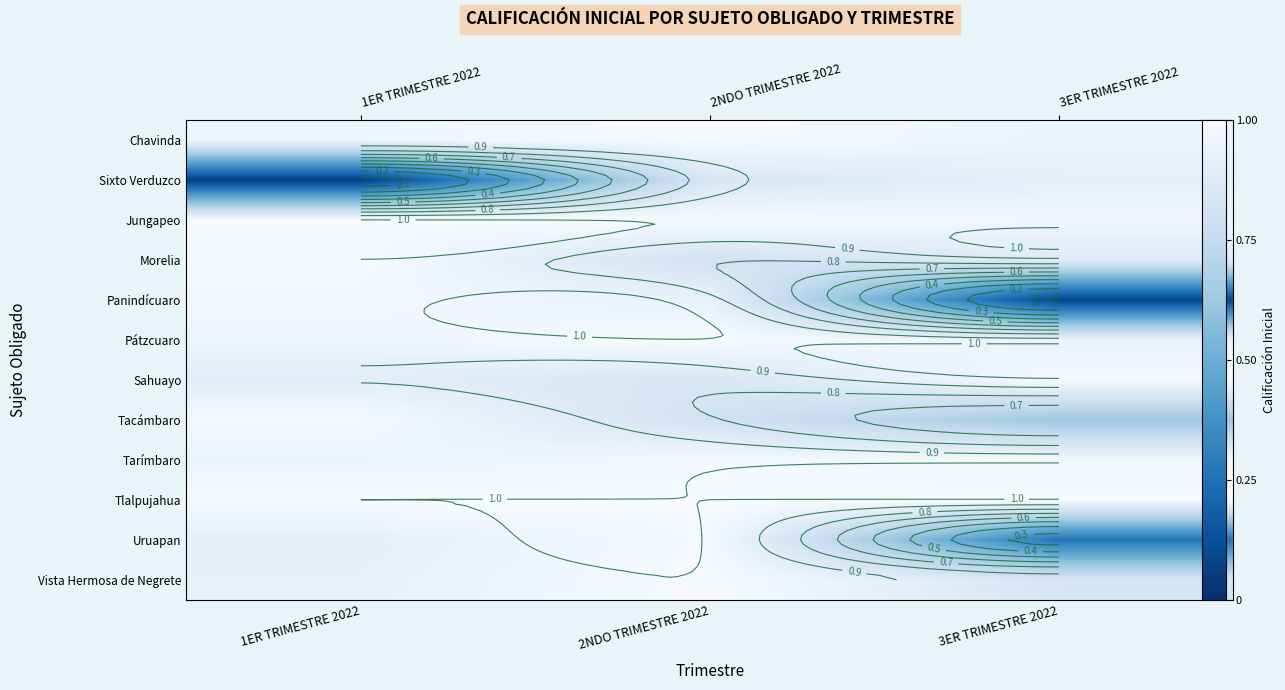

What is the difference between the Tacámbaro values at 1ER TRIMESTRE 2022 and 2NDO TRIMESTRE 2022?

0.2